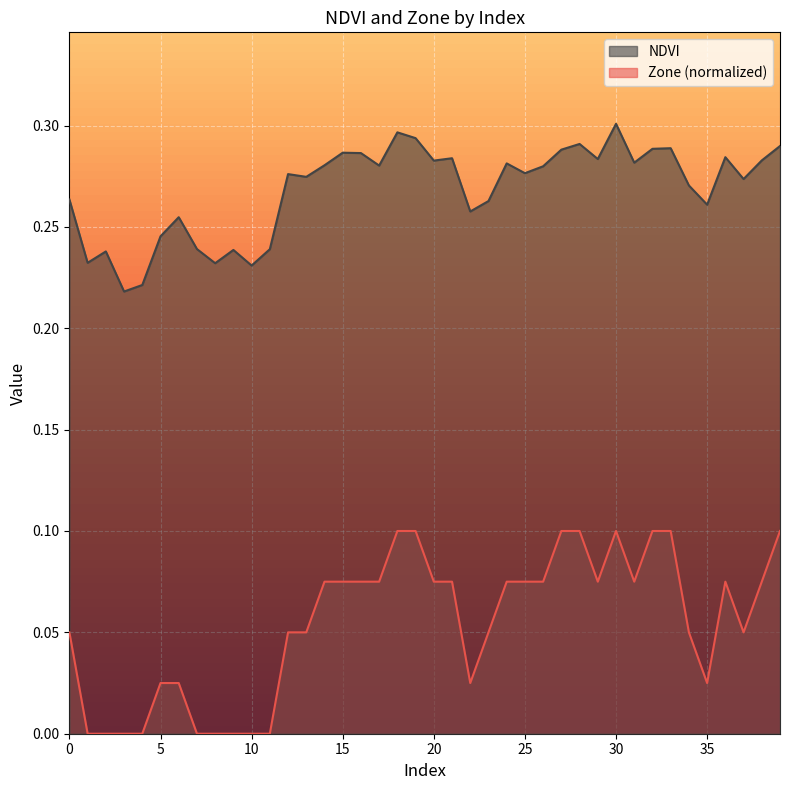

Which category has the highest value in the Zone series?

18